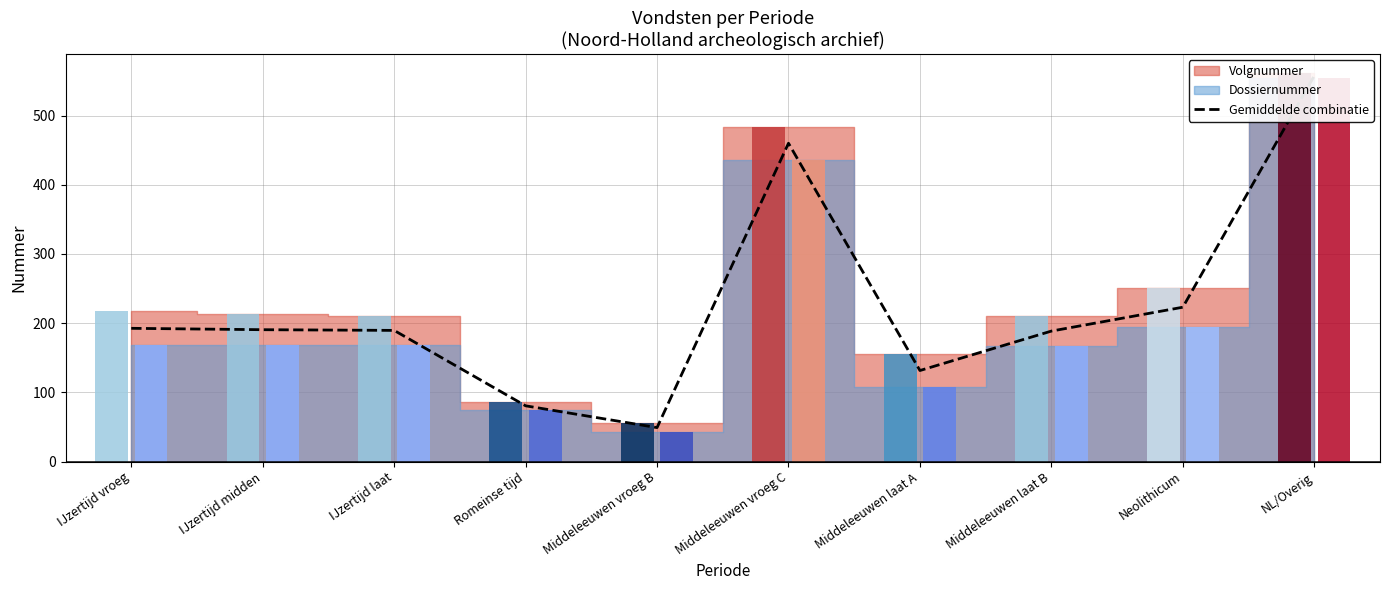

What is the difference between the maximum and minimum values?

508.5